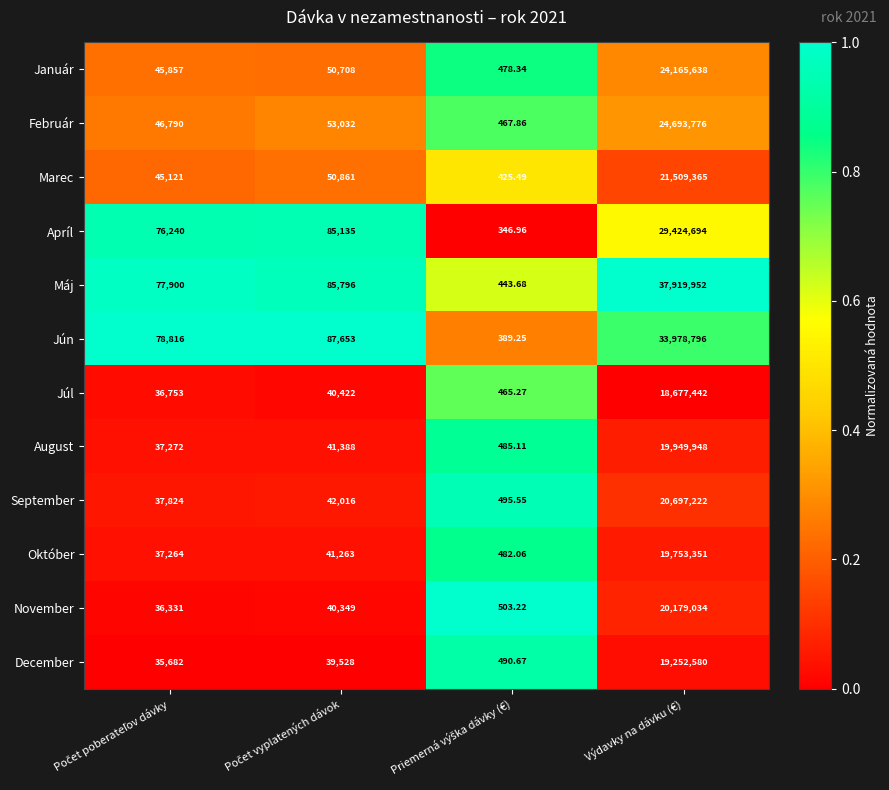

At which category is the sum across all series the highest?

Výdavky na dávku (€)